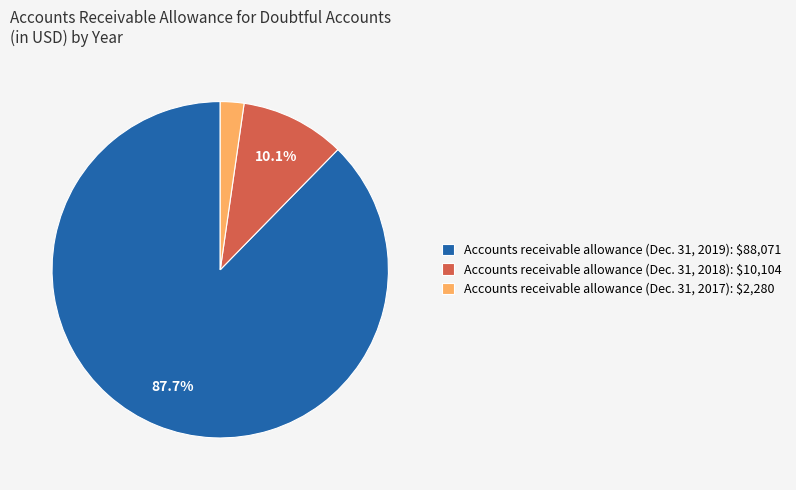

The Accounts receivable allowance (Dec. 31, 2018) slice represents 25% of the pie. True or false?

False